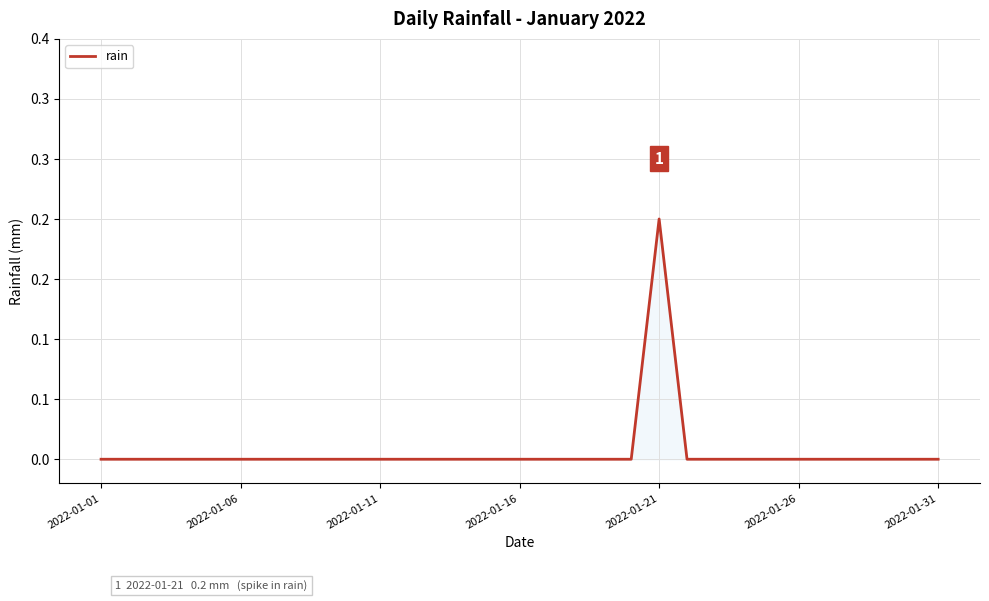

Which label corresponds to the largest value in the chart?

2022-01-21